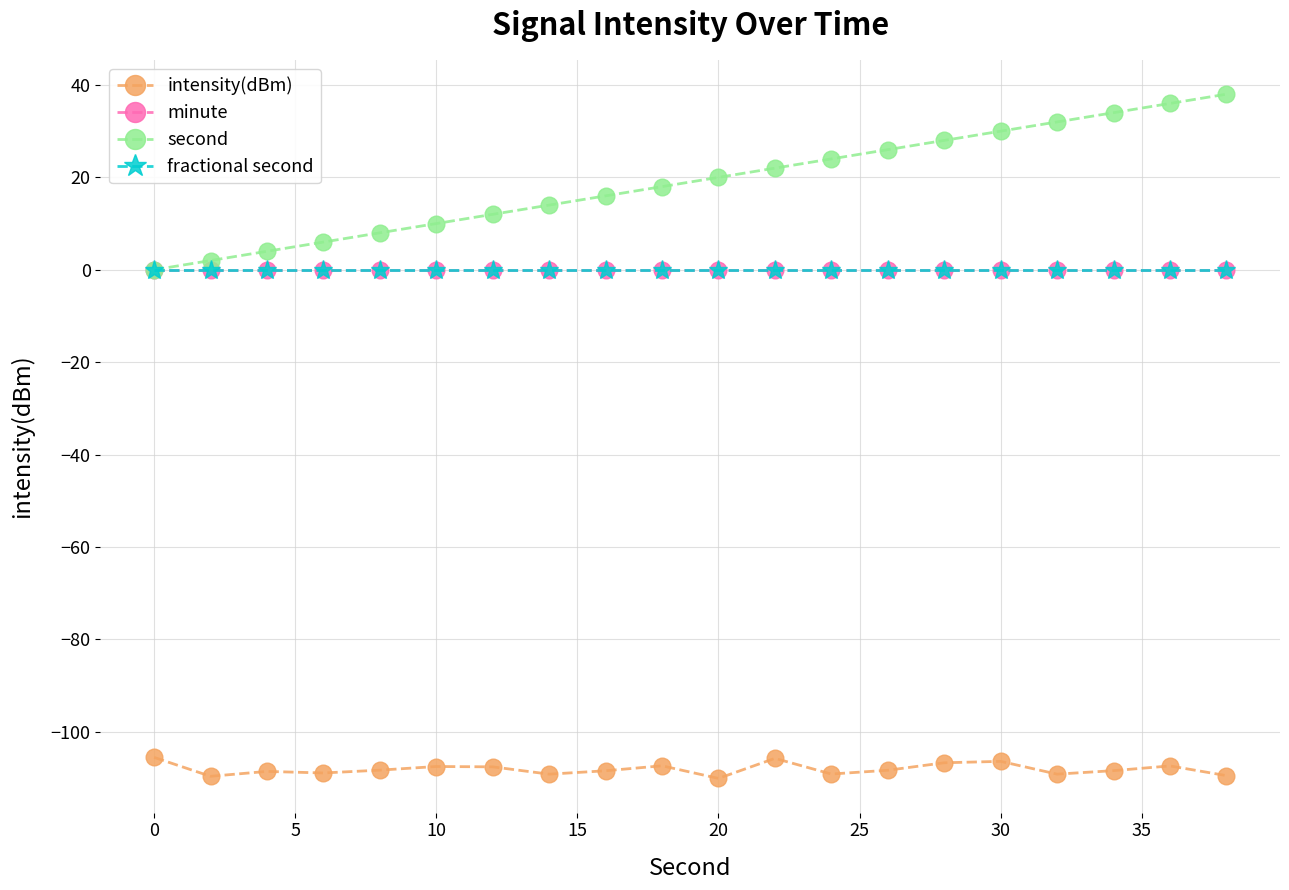

True or false: minute and fractional second intersect in this chart.

False